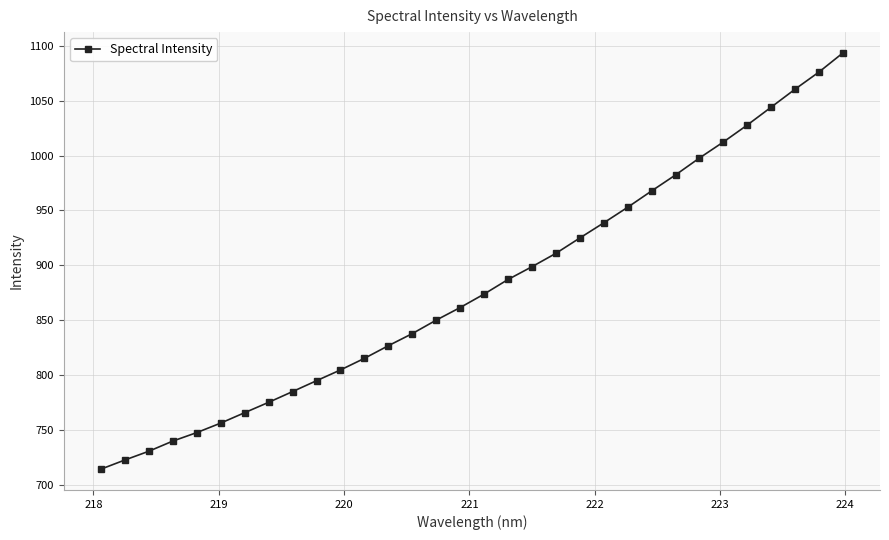

Does the chart have visible grid lines?

Yes